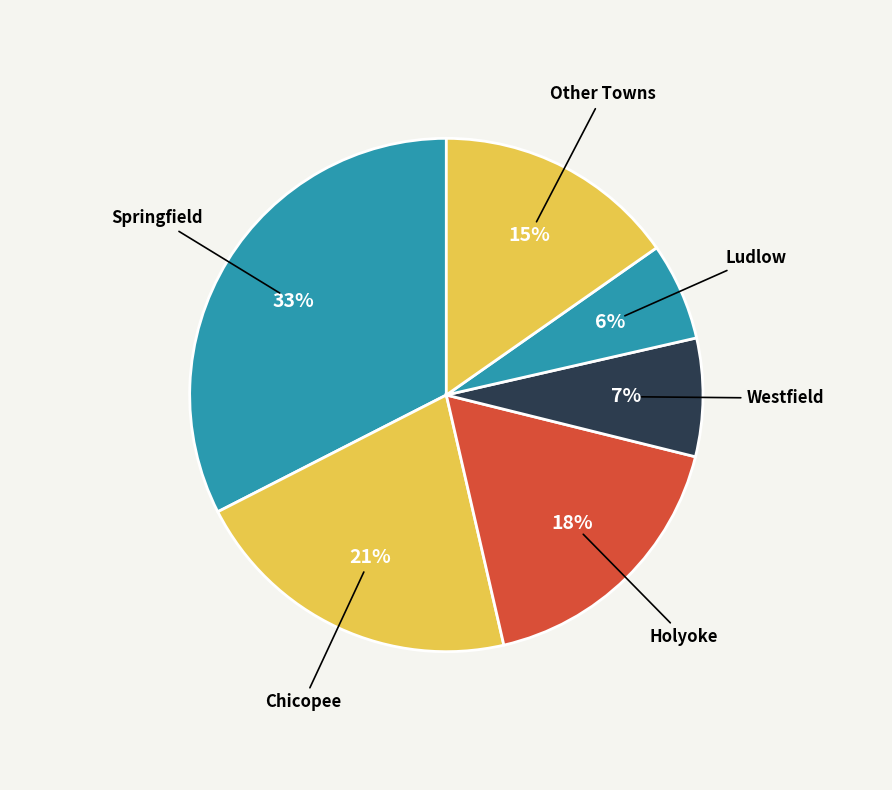

Does any single category account for the majority?

No